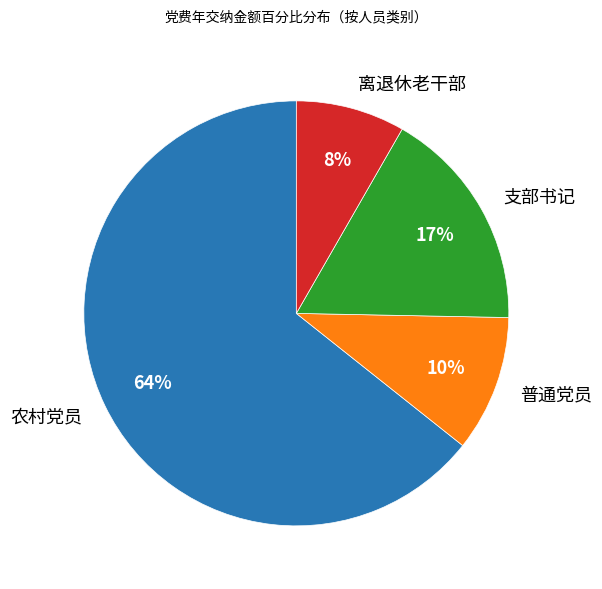

To the nearest percent, what is the difference between the 支部书记 and 普通党员 slice percentages?

7%